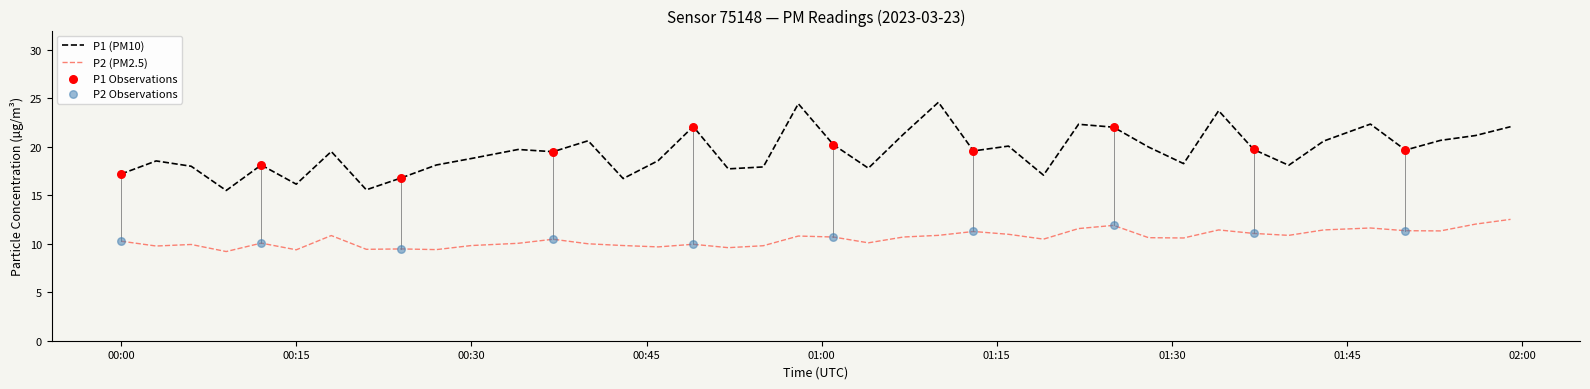

Which series has the largest total across all categories?

P1 (PM10)